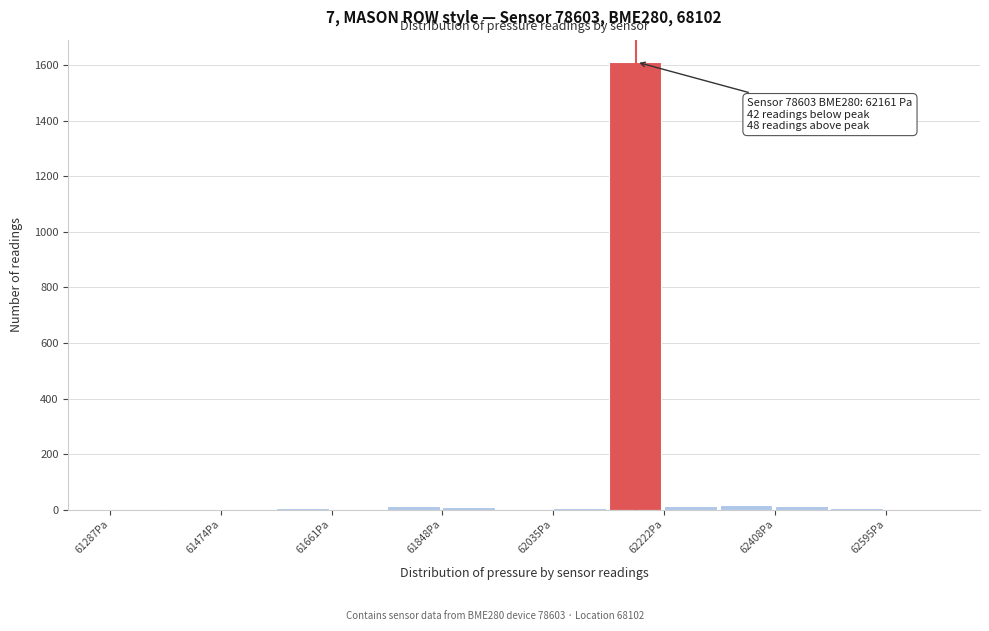

Which range on the x-axis has the tallest bar?

62120 to 62220